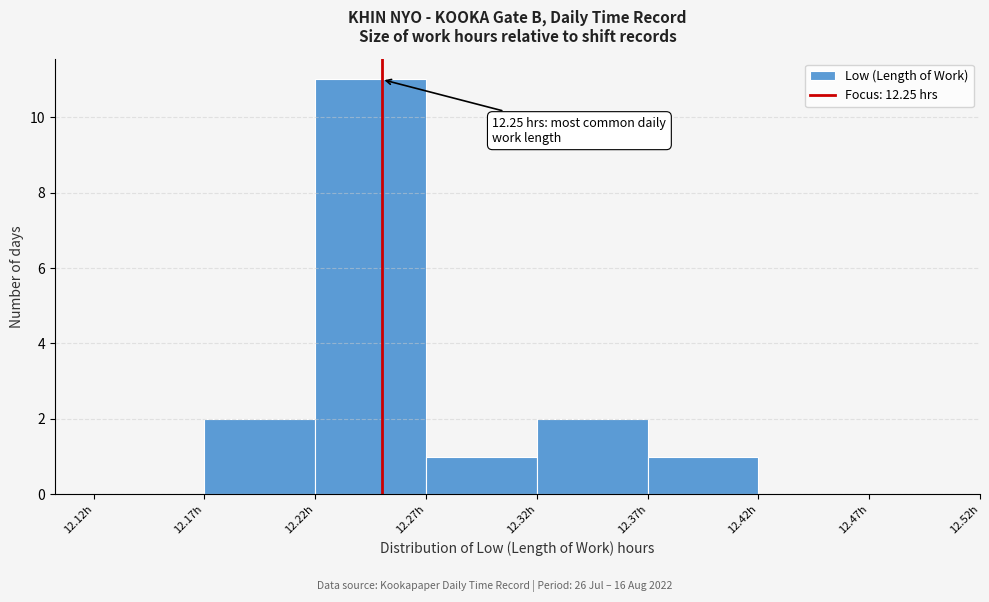

Over which range of the x-axis is the bar tallest?

12.22 to 12.27